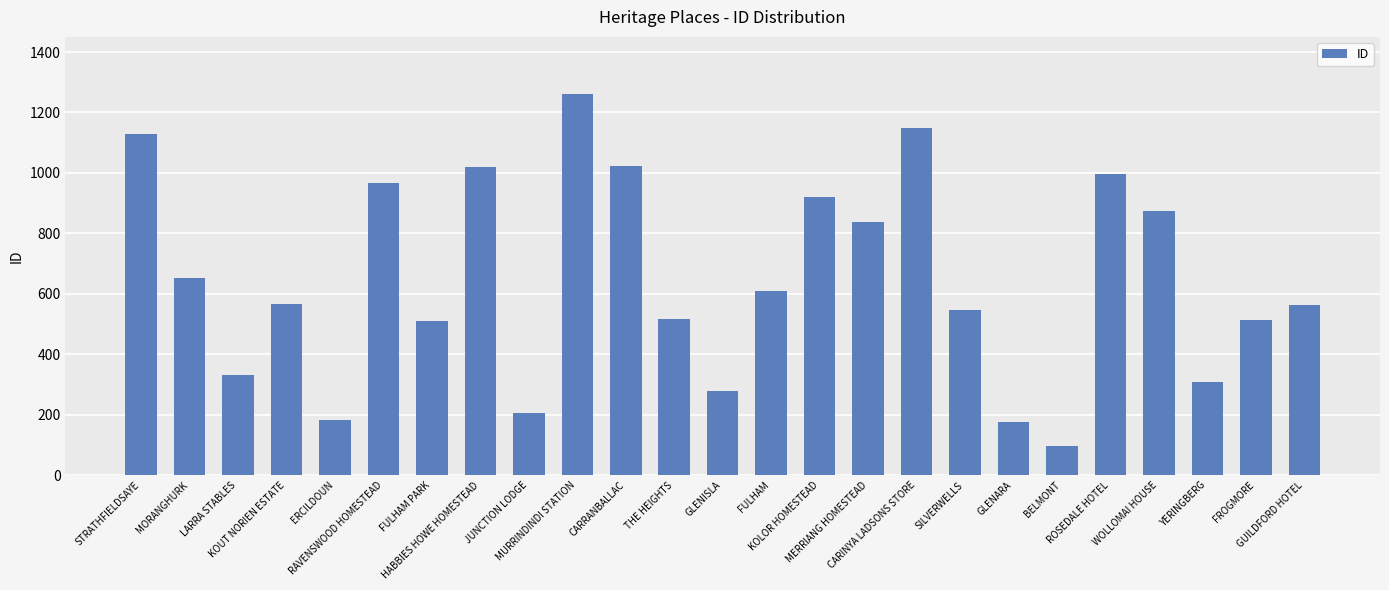

What is the difference between the maximum and minimum values?

1166